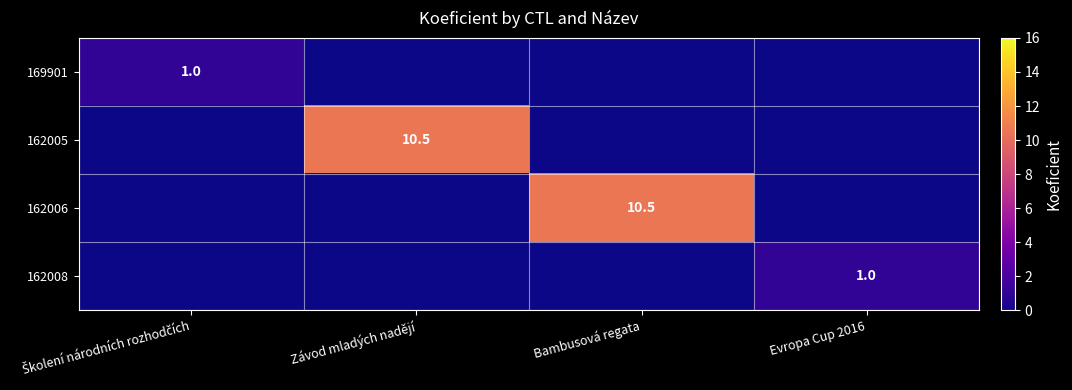

What is the maximum value for 162006?

10.5